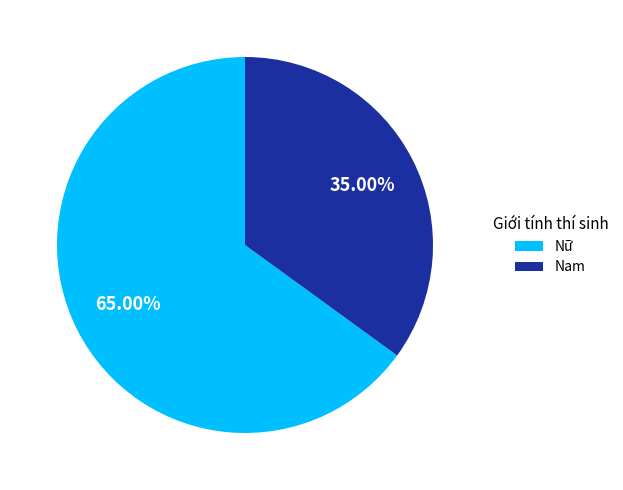

Count the number of slices in the pie.

2